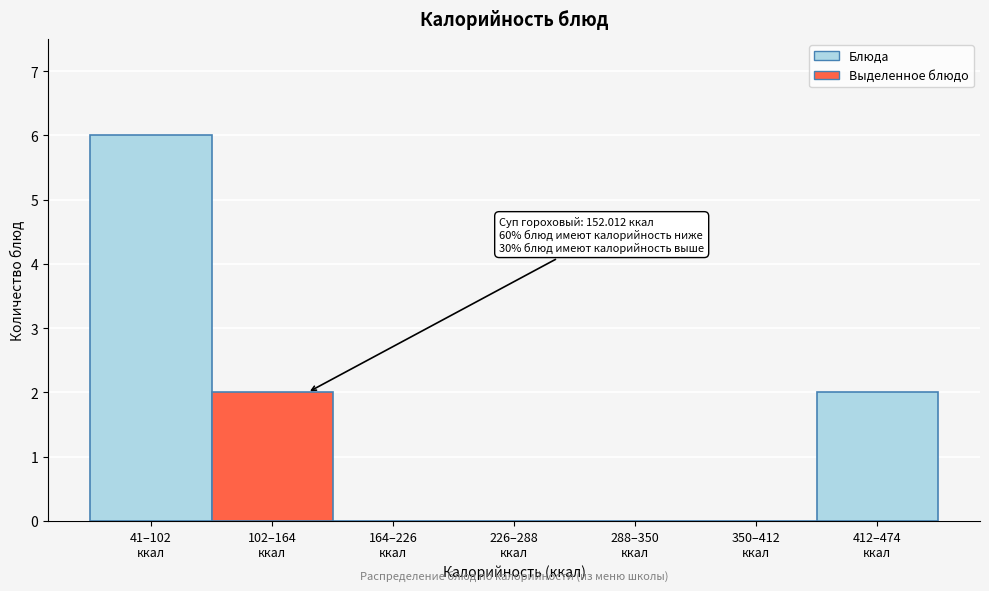

What is the maximum value shown in the chart?

6